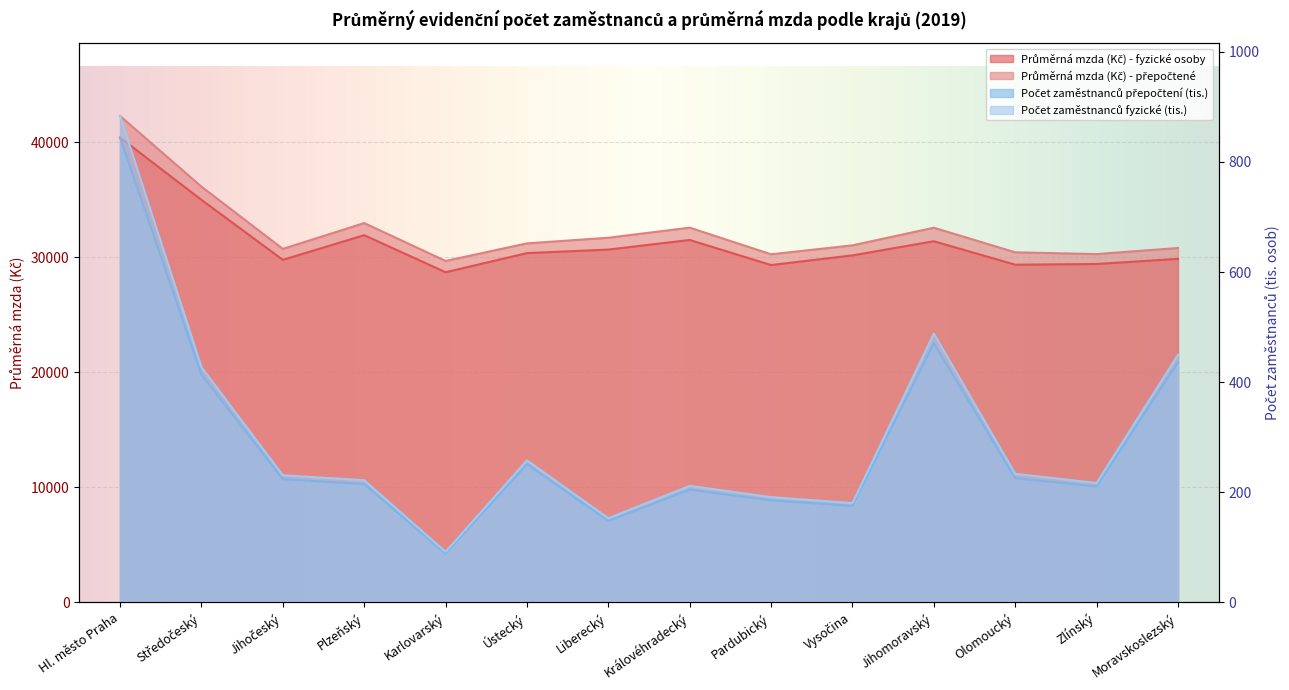

Which series has the largest total across all categories?

Průměrná mzda (Kč) - přepočtené